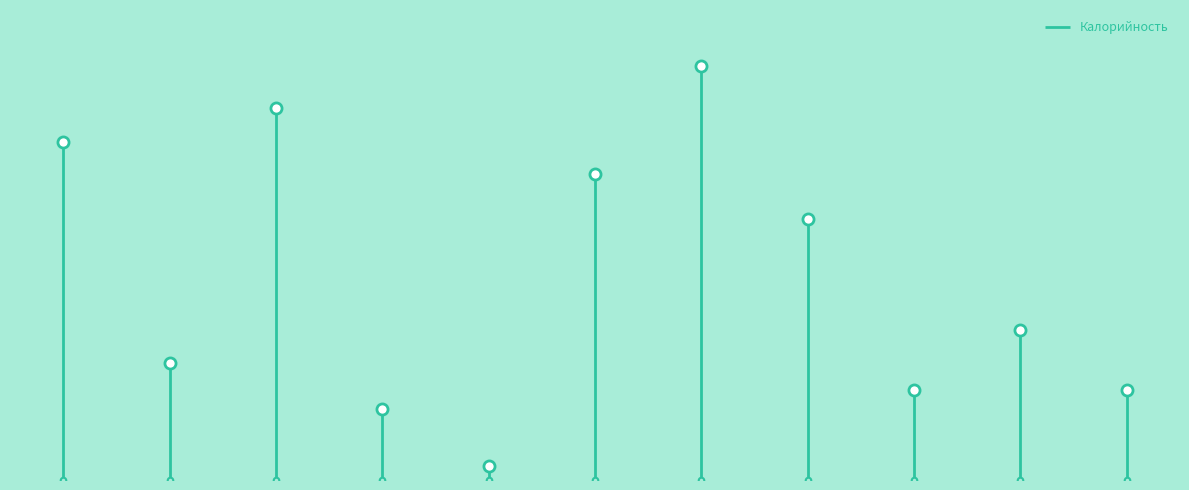

The value at Котлета рубл. из птицы is 108.6. True or false?

False